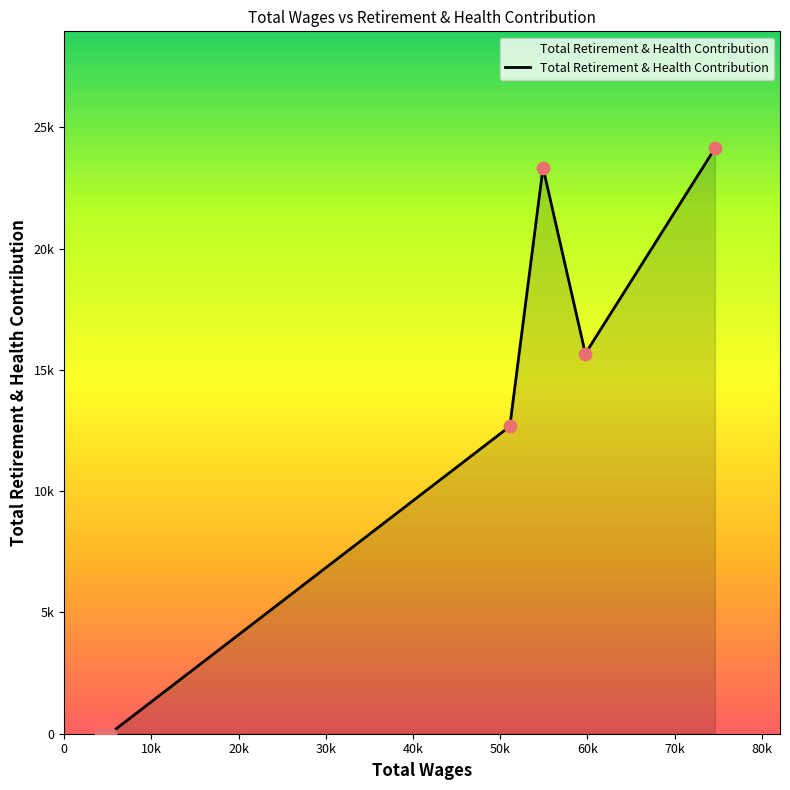

Is this an area chart (filled region under the line)?

Yes